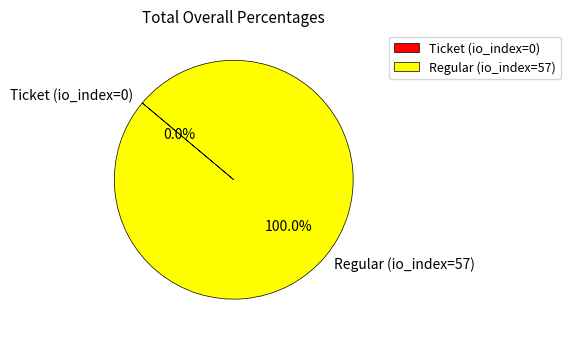

Count the number of slices in the pie.

2